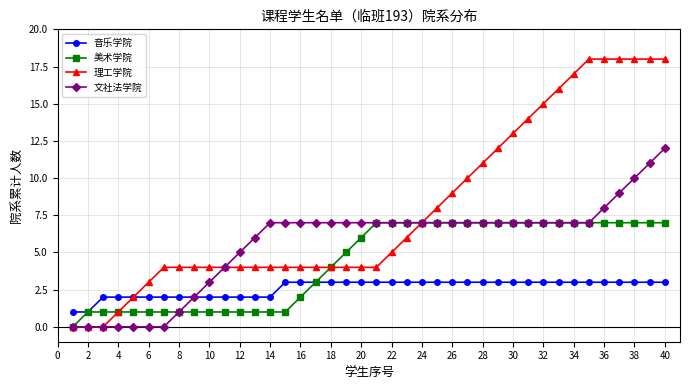

Which series has the largest range (max minus min)?

理工学院